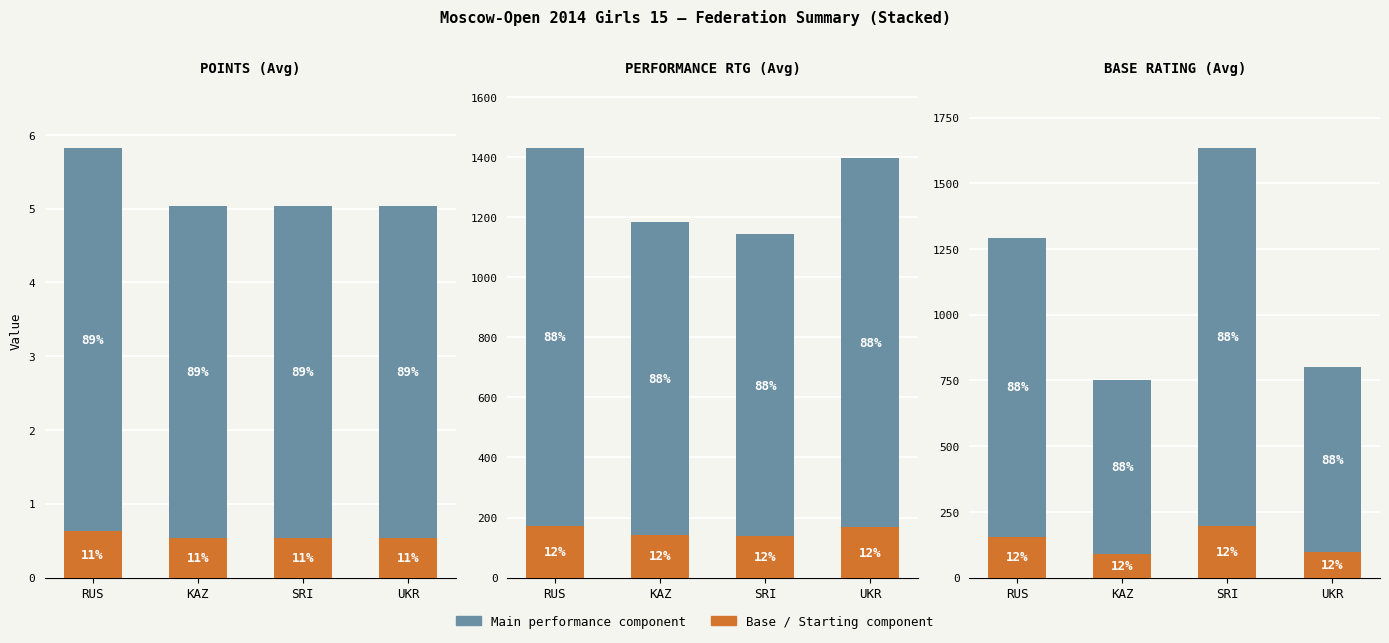

What is the difference between the second highest and second lowest values in the Base / Min component series?

59.2